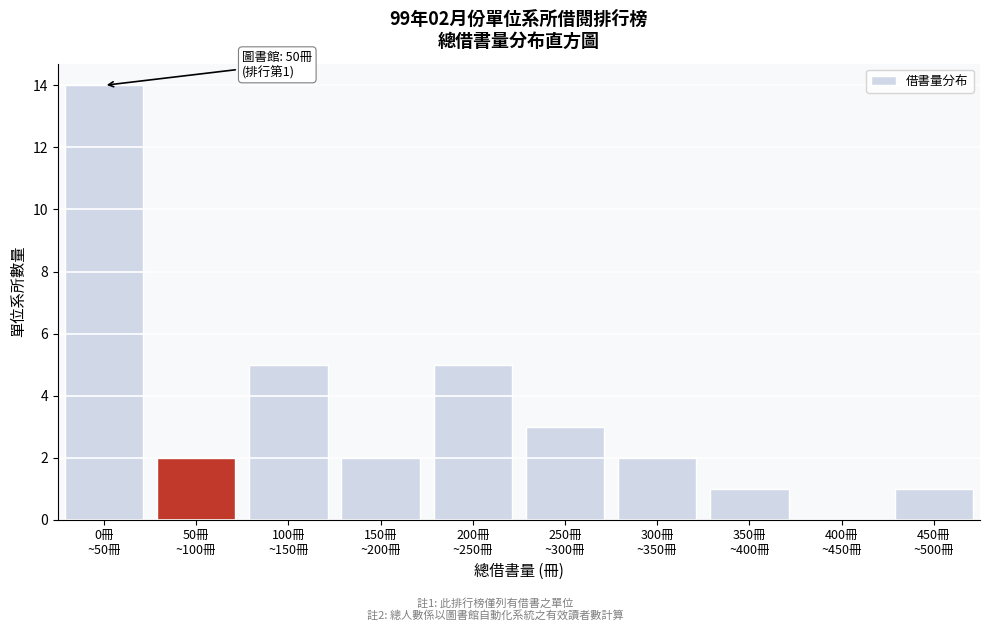

What is the greatest value displayed?

14